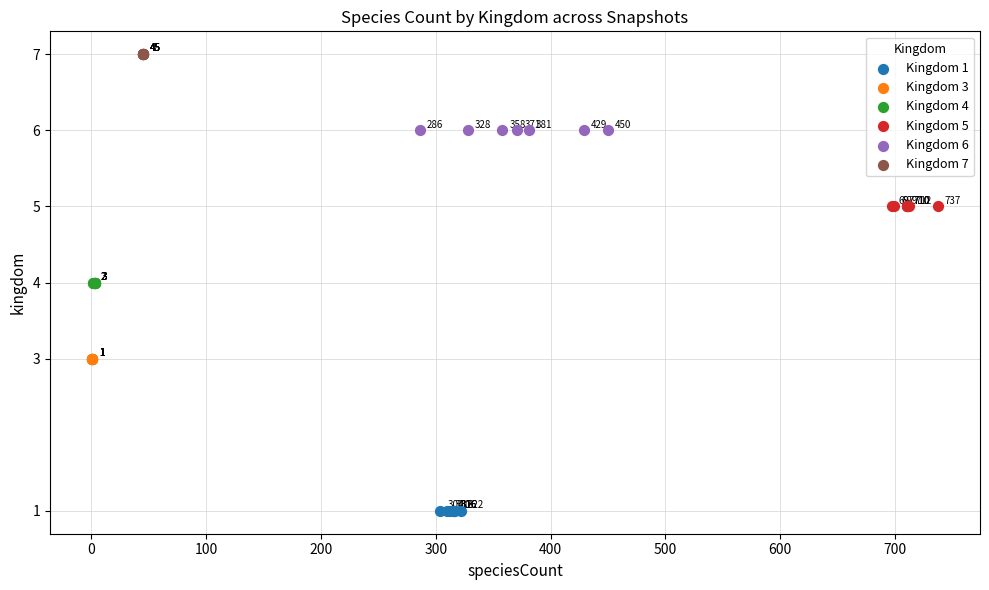

Which series reaches the minimum Y coordinate?

Kingdom 1